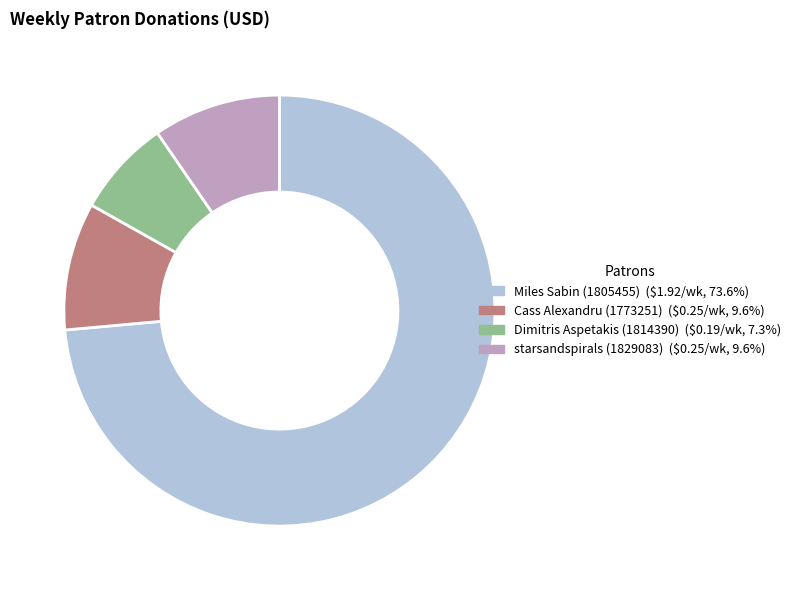

Which has a higher value, Cass Alexandru (1773251) or Dimitris Aspetakis (1814390)?

Cass Alexandru (1773251)